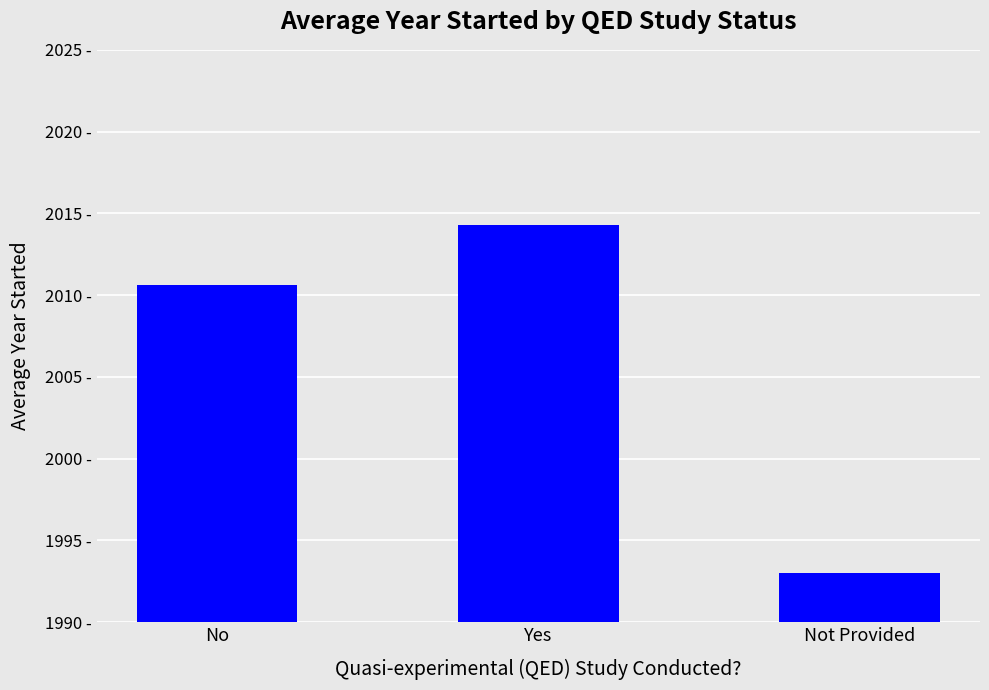

What is the change in value from Yes to Not Provided?

-21.3